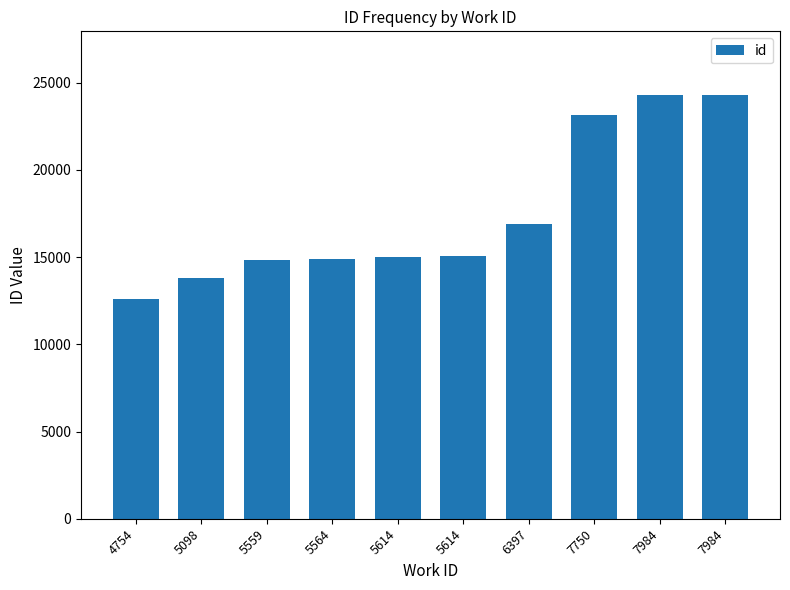

Are the bars horizontal?

No